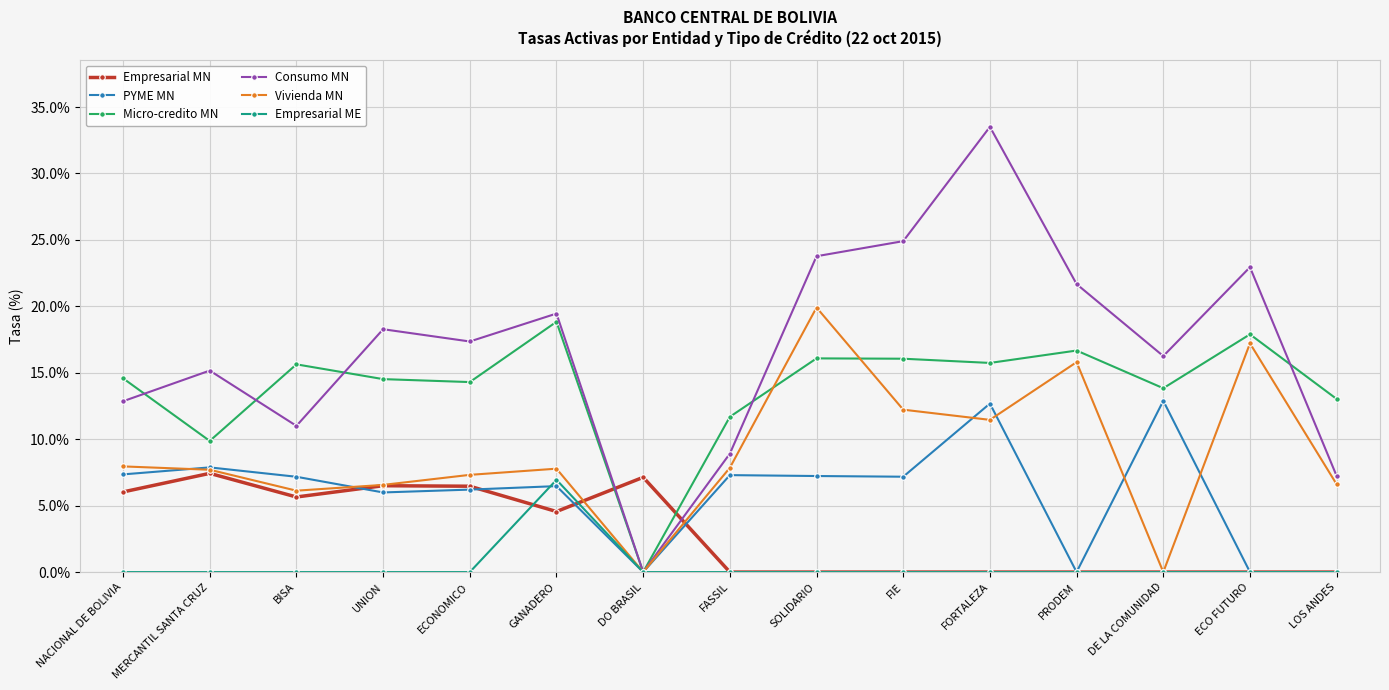

At which category is the sum across all series the highest?

FORTALEZA